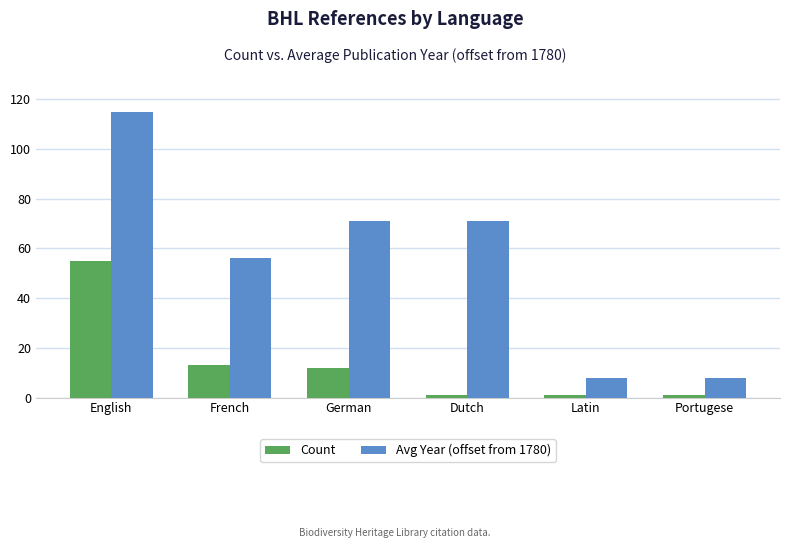

Rank the series by their maximum value, from lowest to highest.

Count, Avg Year (offset from 1780)